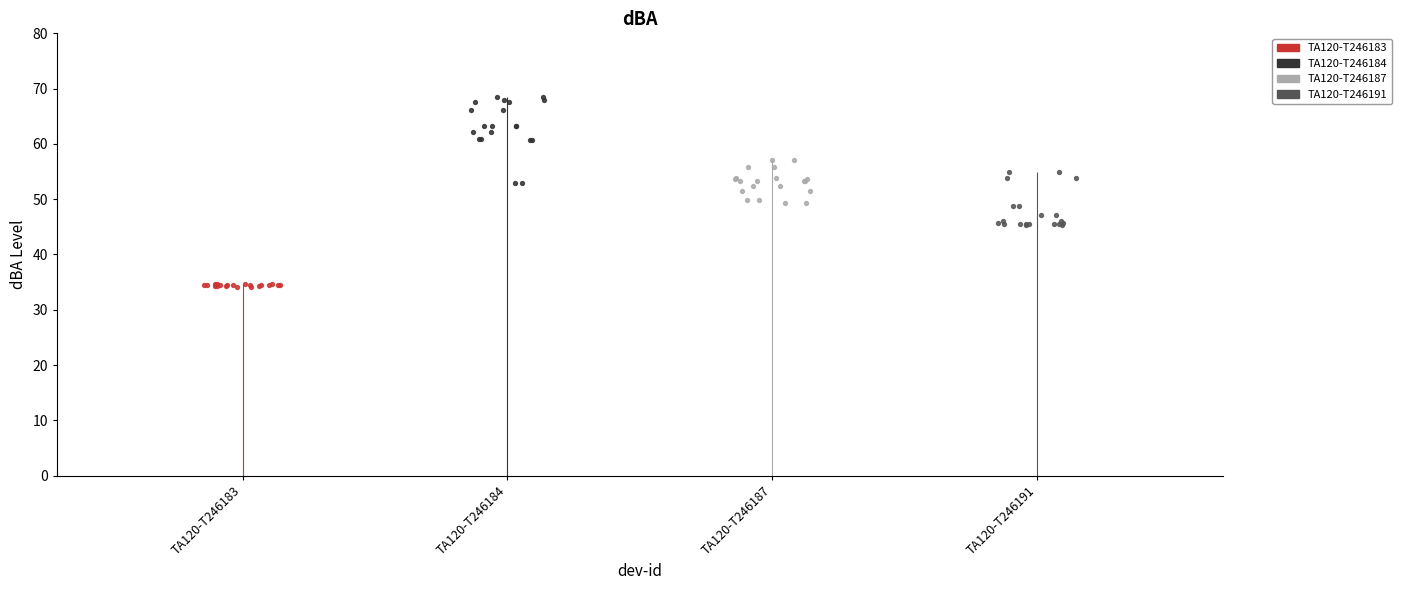

What are all the series names shown in the legend?

TA120-T246183, TA120-T246184, TA120-T246187, TA120-T246191